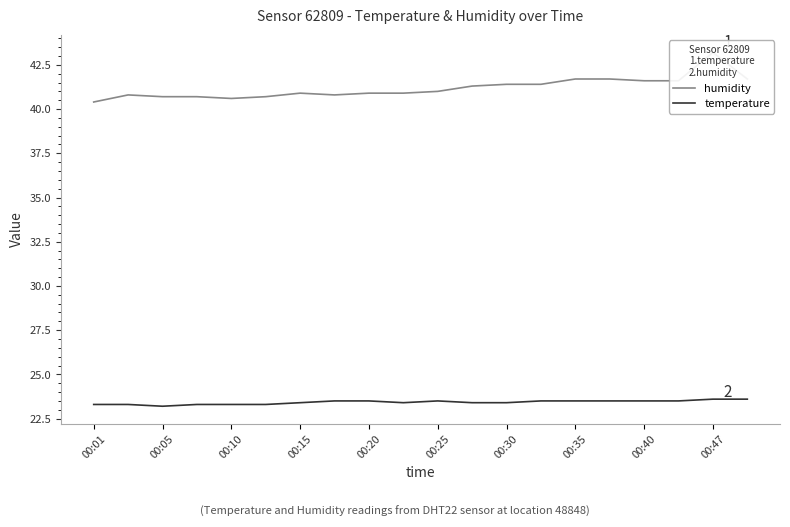

What is the maximum value for temperature?

23.6